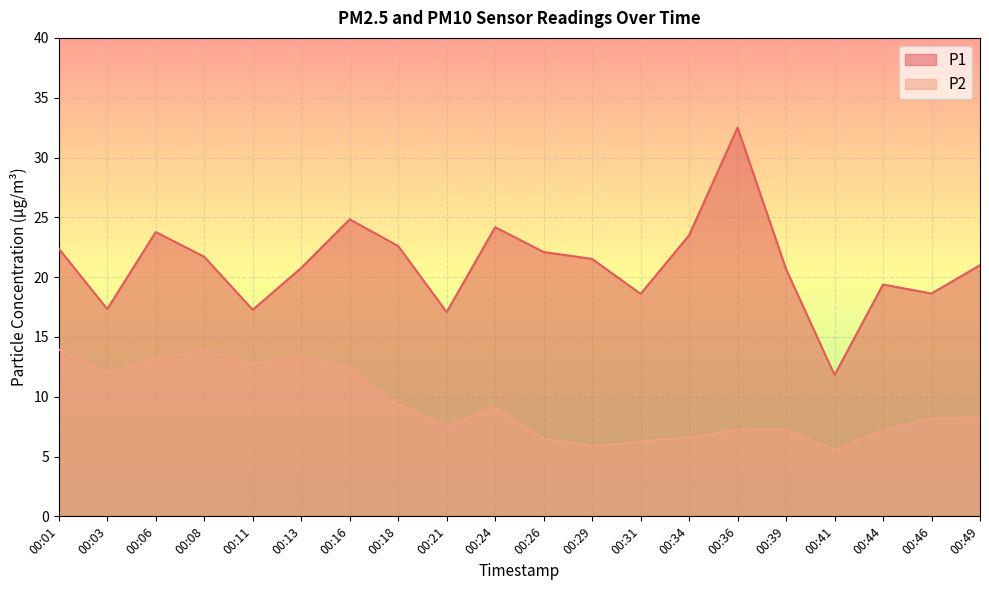

Where is the first local minimum for P2?

00:03